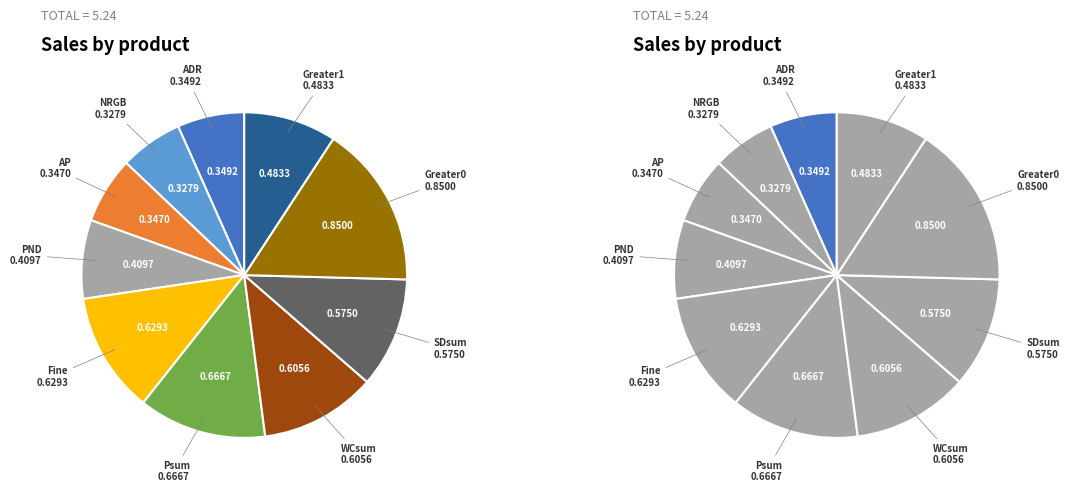

To the nearest percent, what is the average slice percentage?

10%